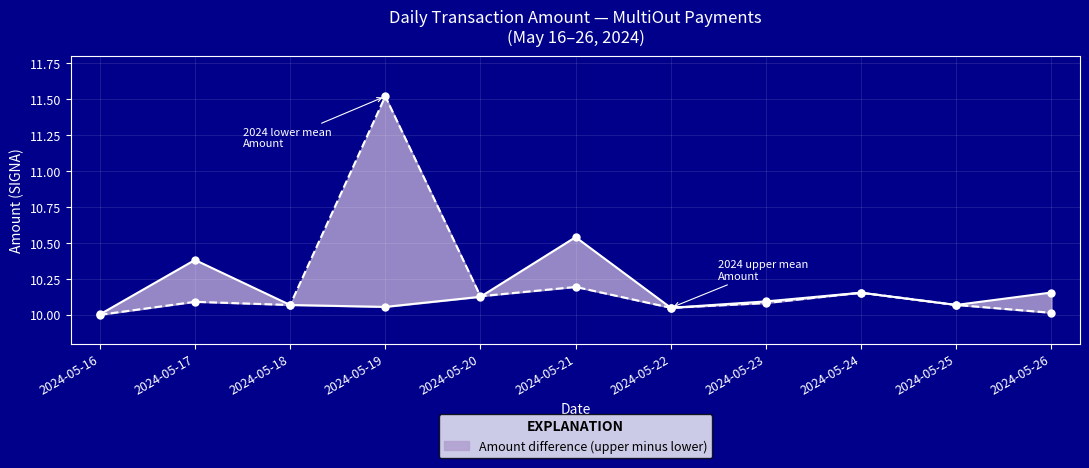

How many intersections are there between 2024 lower mean Amount and 2024 upper mean Amount?

1